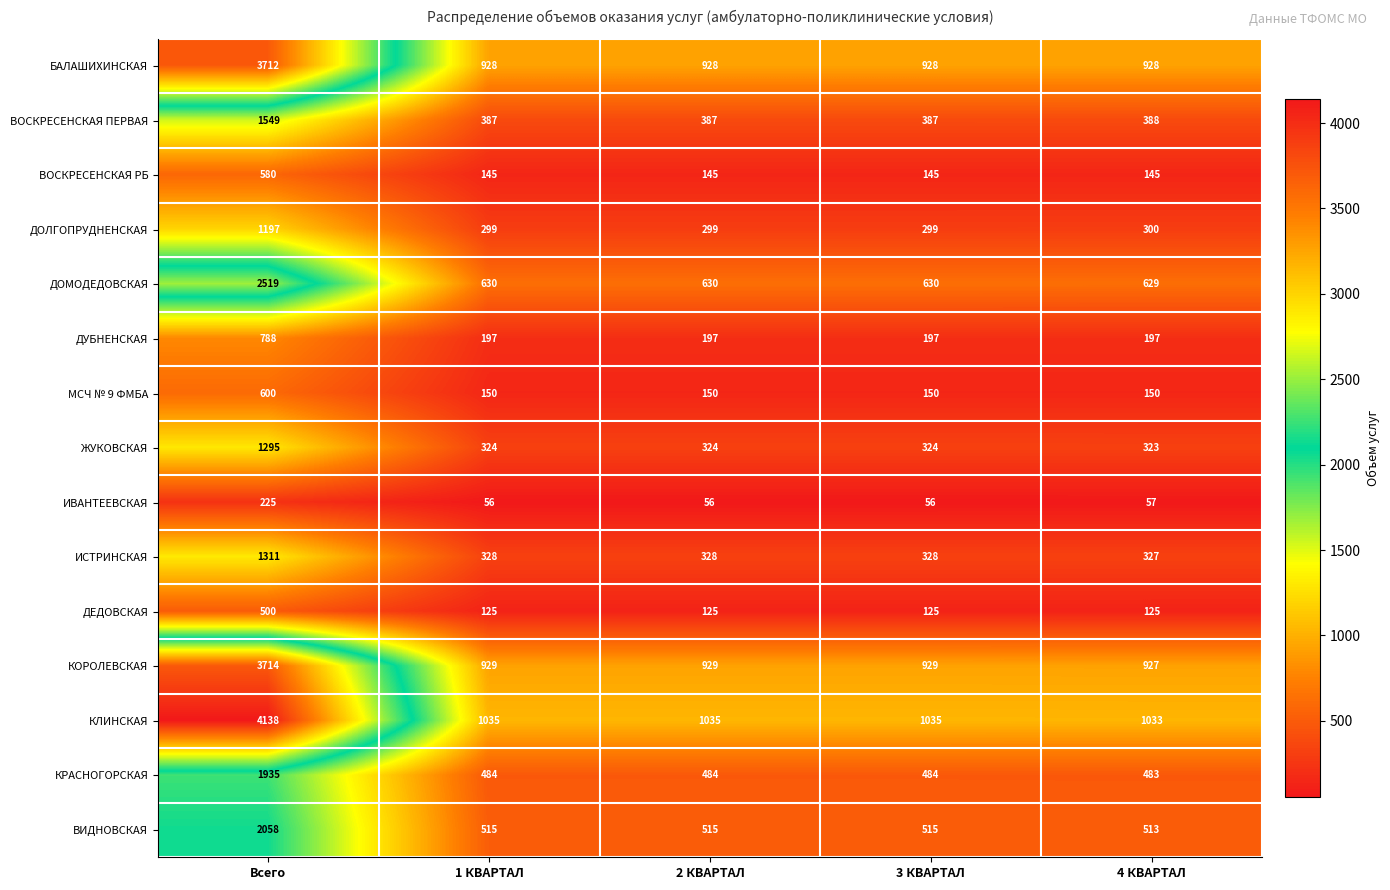

At which category is the sum across all series the highest?

Всего